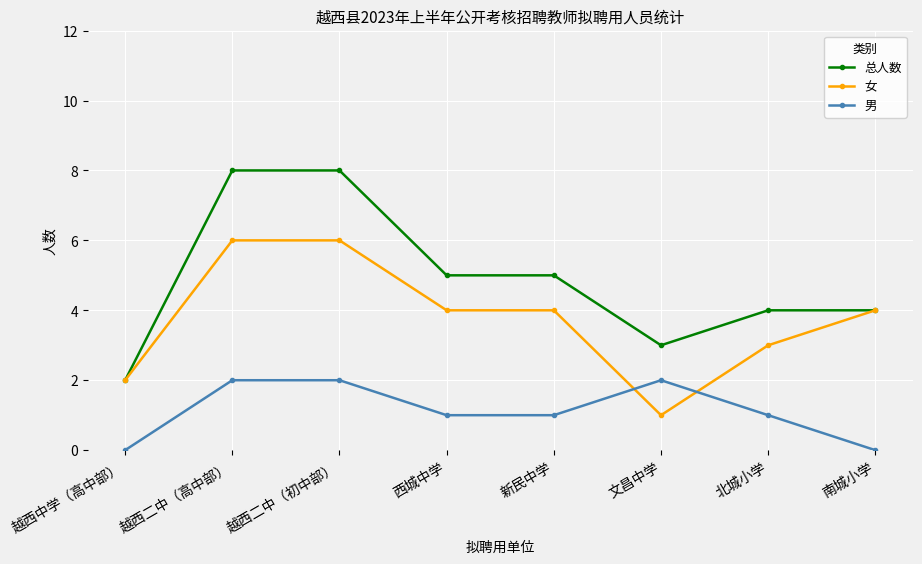

The 总人数 series shows 3 at 越西中学（高中部）. True or false?

False